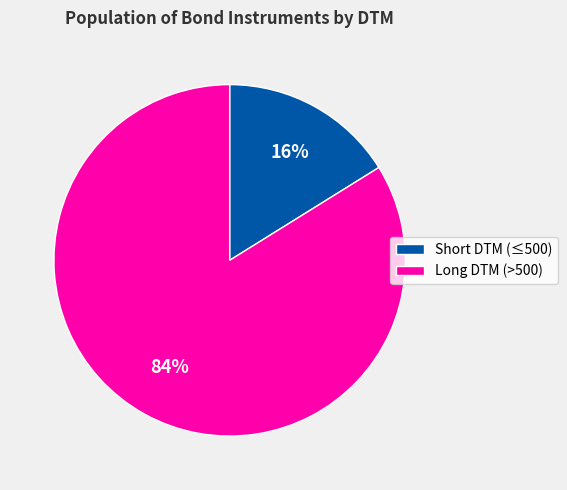

Does Long DTM (>500) account for over 50% of the chart?

Yes